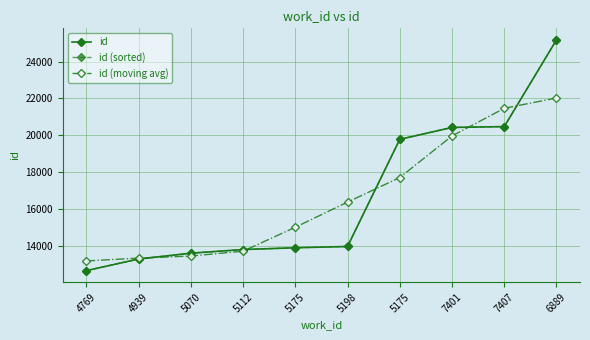

Where is id (moving avg) nearest to the value 17611?

5175